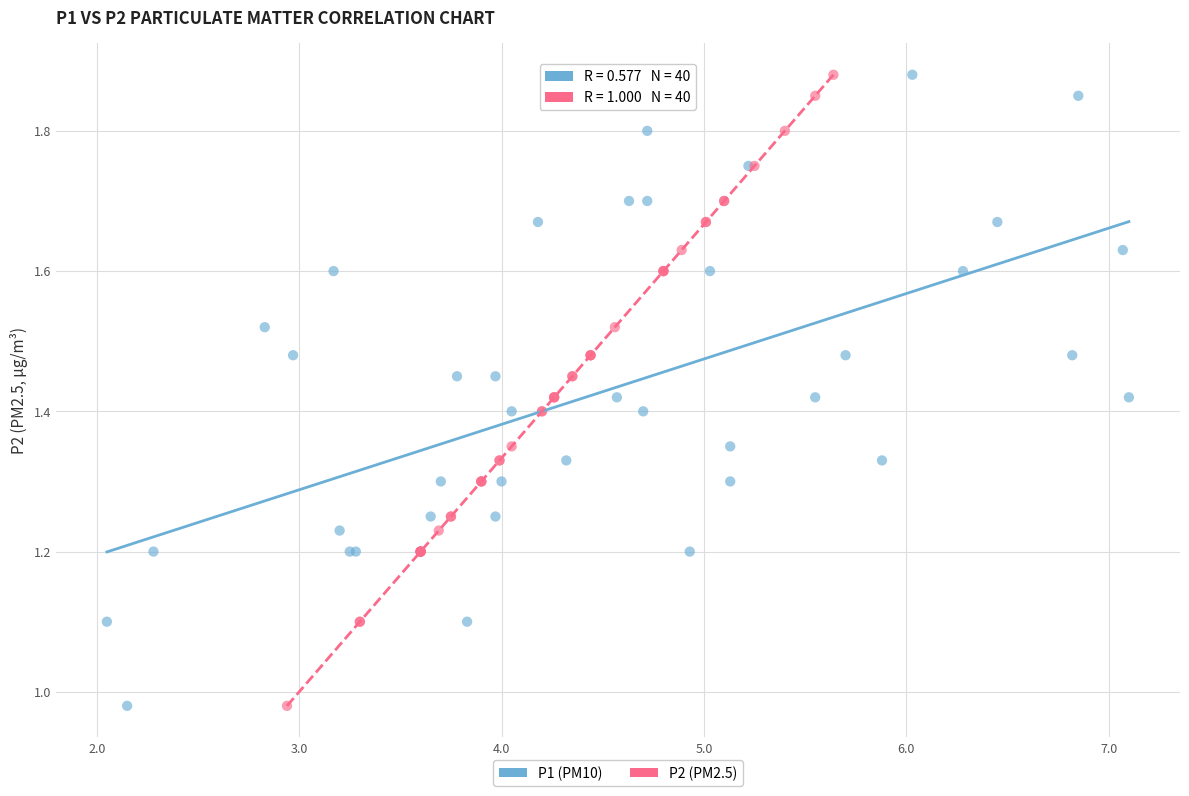

What are all the series names shown in the legend?

P1 (PM10), P2 (PM2.5)